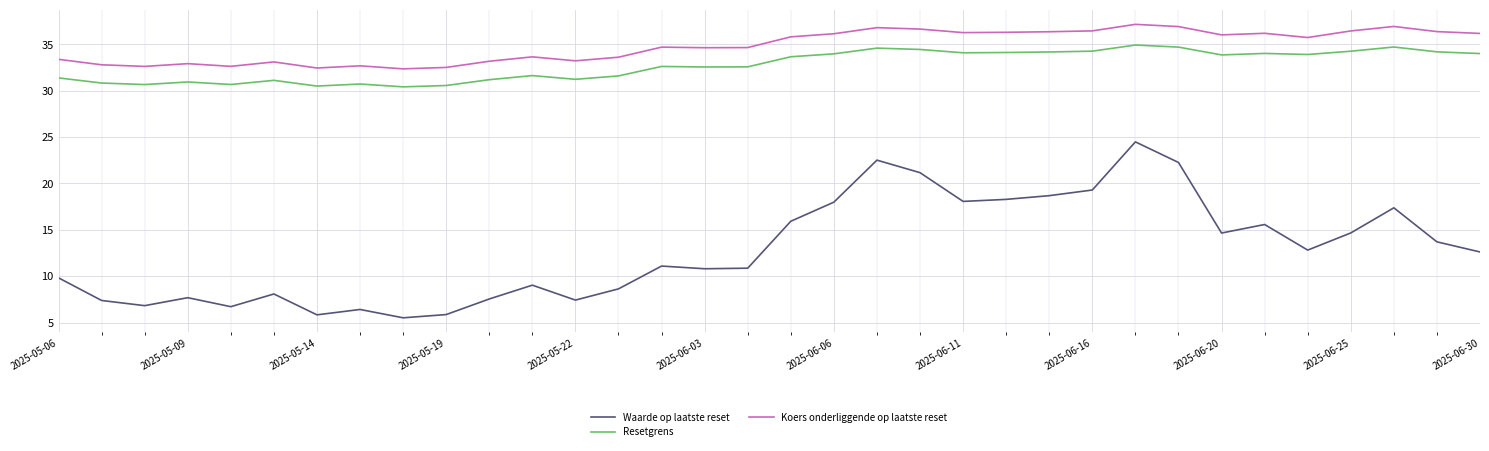

True or false: Waarde op laatste reset and Resetgrens intersect in this chart.

False